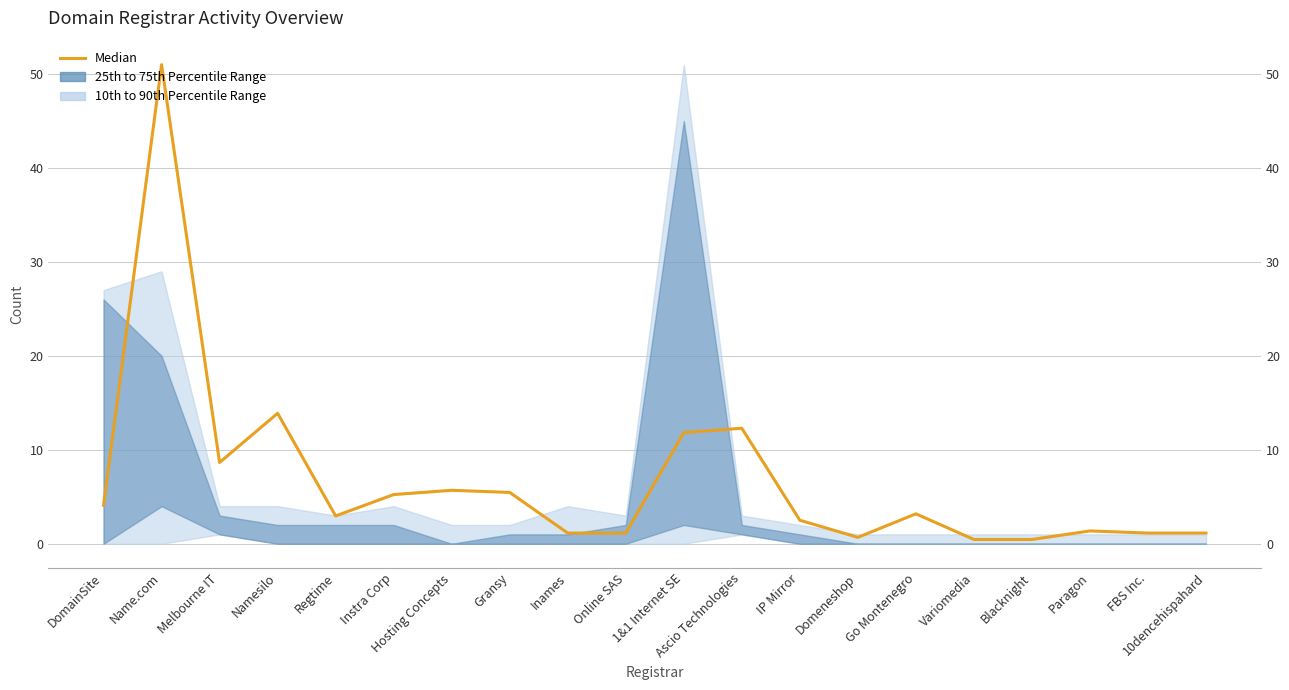

What position from the right is Variomedia?

5